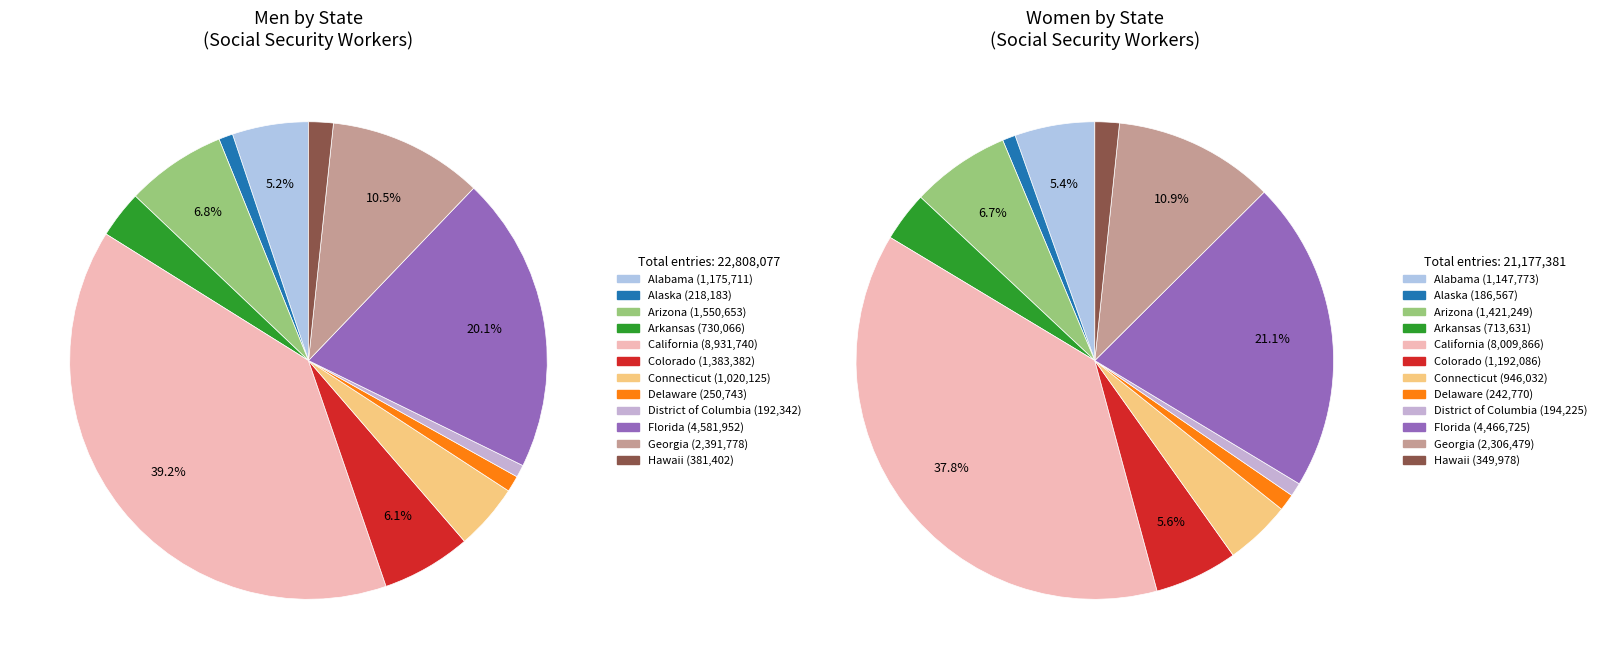

Rank the categories by value from lowest to highest.

District of Columbia, Alaska, Delaware, Hawaii, Arkansas, Connecticut, Alabama, Colorado, Arizona, Georgia, Florida, California